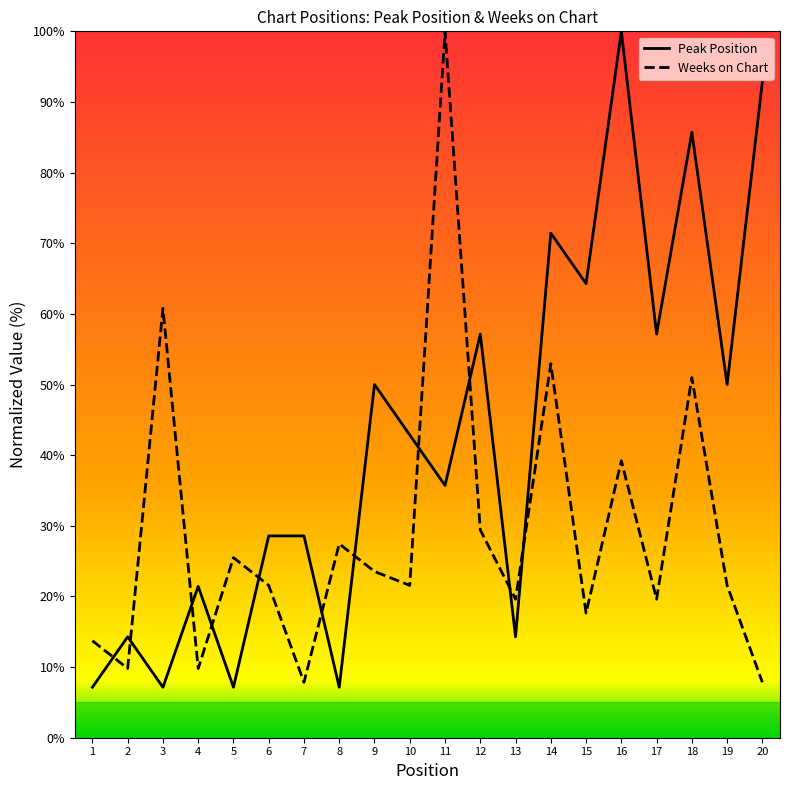

What are all the series names shown in the legend?

Peak Position, Weeks on Chart